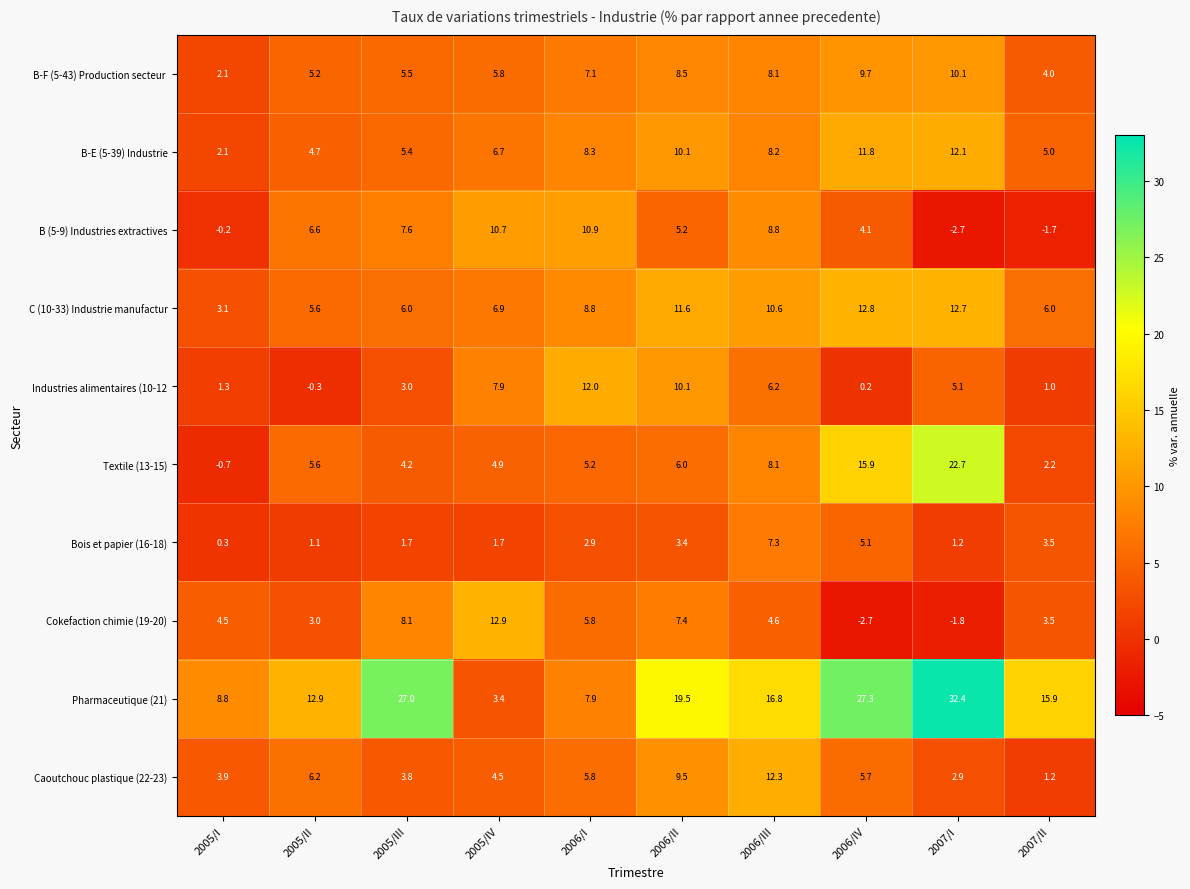

Which series changed the most between 2005/IV and 2006/III?

Pharmaceutique (21)